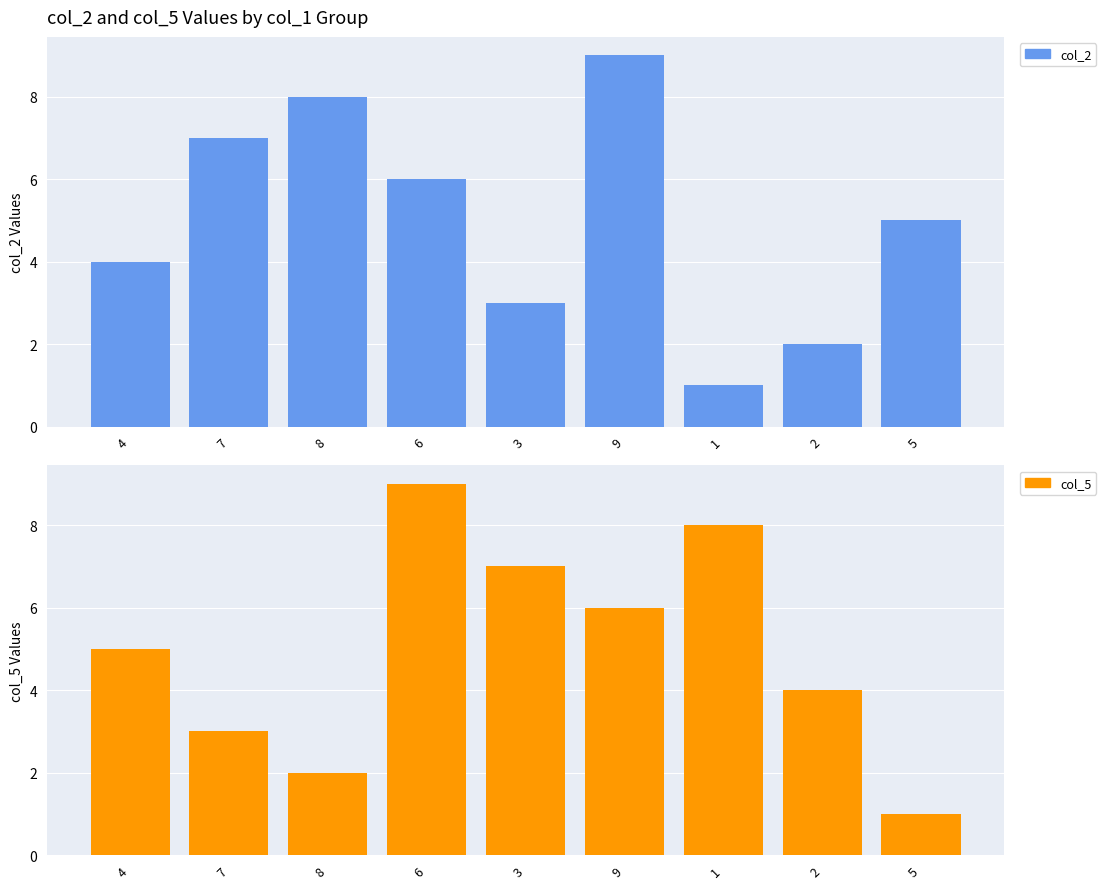

Where is col_2 nearest to the value 5?

5